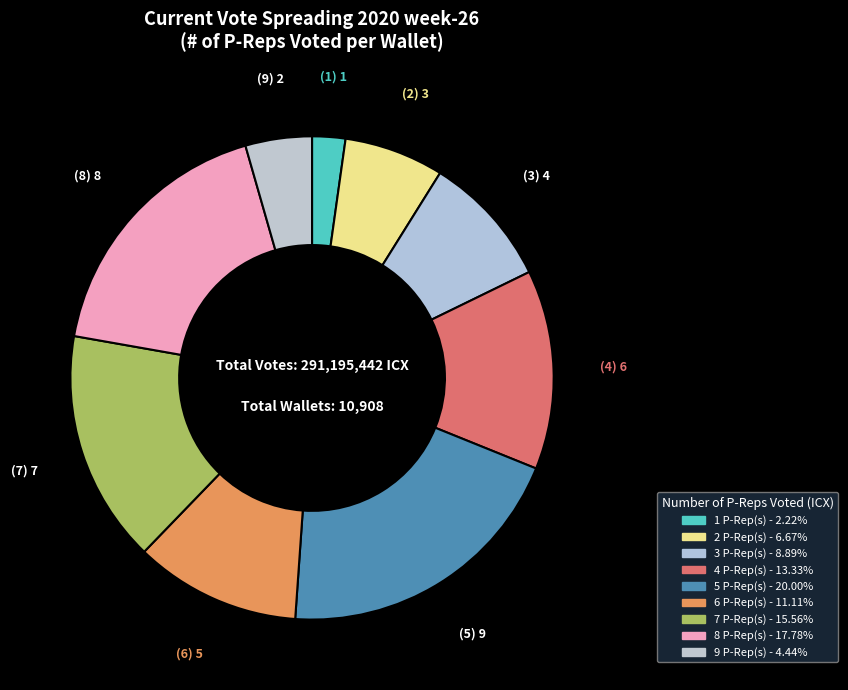

Does 6 account for over 50% of the chart?

No